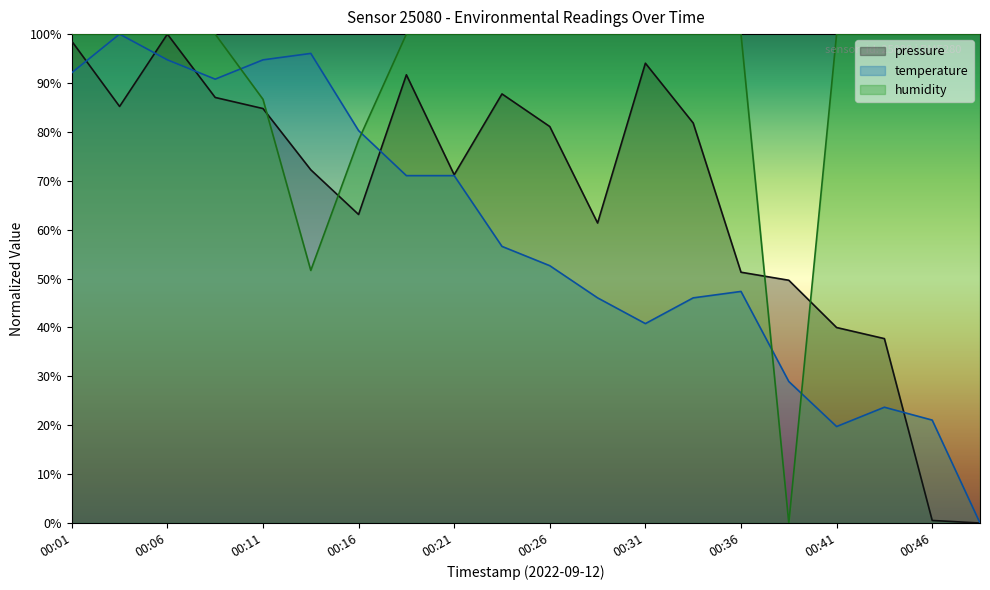

What are all the series names shown in the legend?

pressure, temperature, humidity